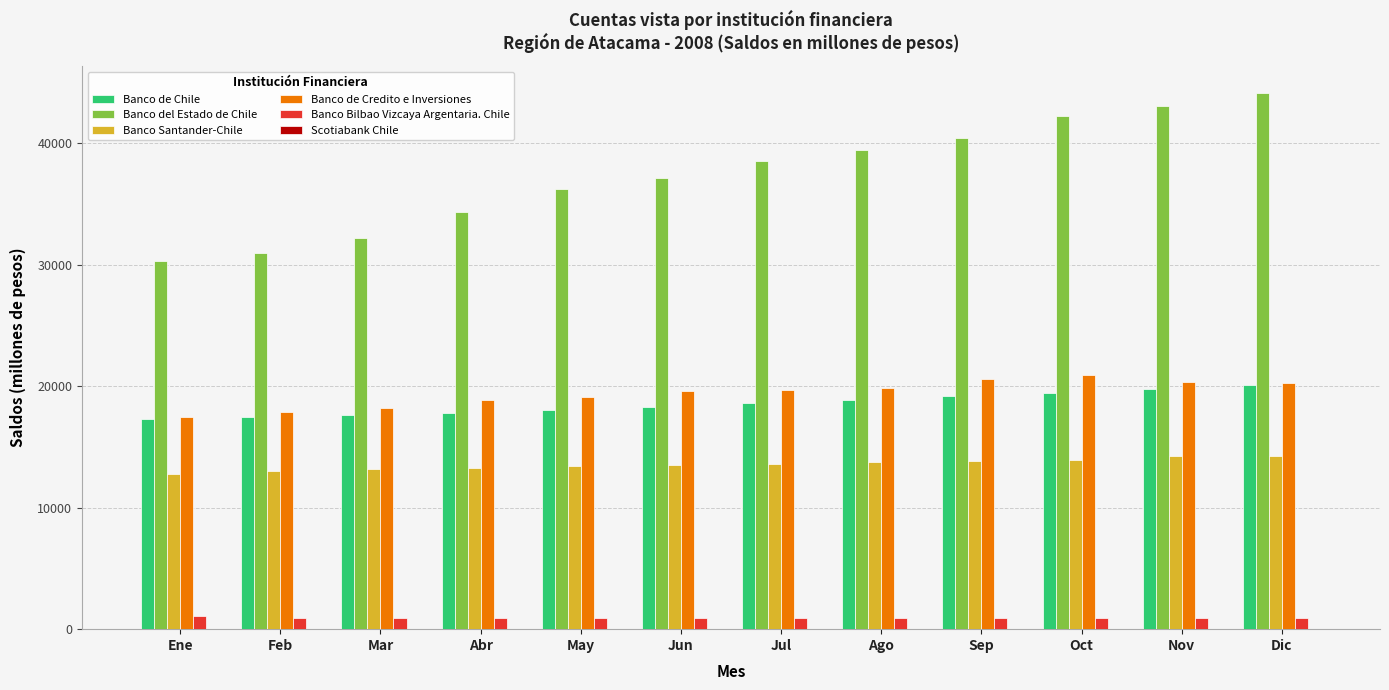

Which label corresponds to the largest value in the chart?

Dic